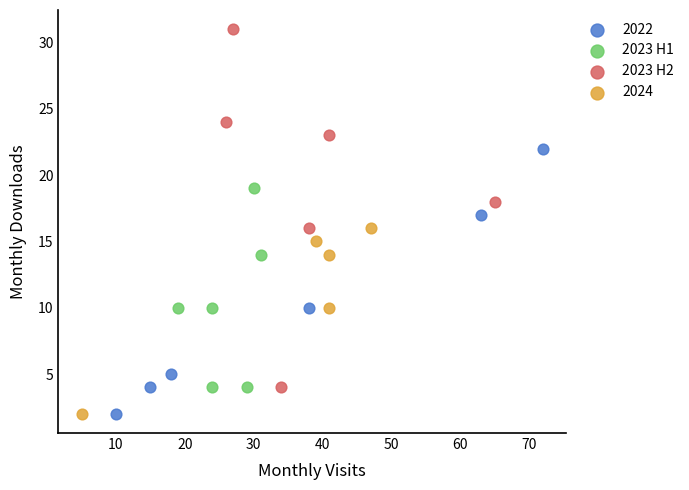

Which series reaches the maximum Y coordinate?

2023 H2